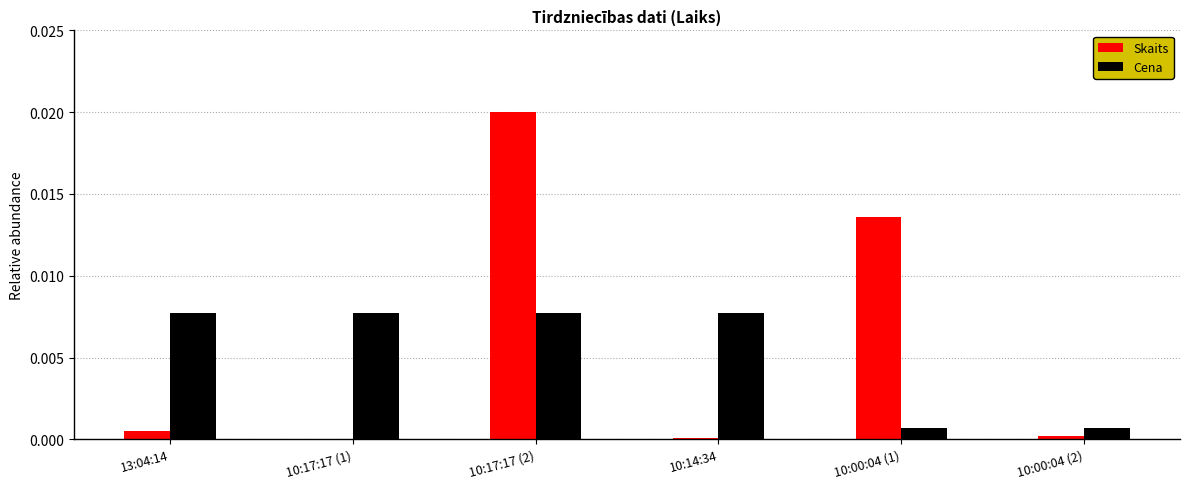

At which category is the sum across all series the highest?

10:17:17 (2)